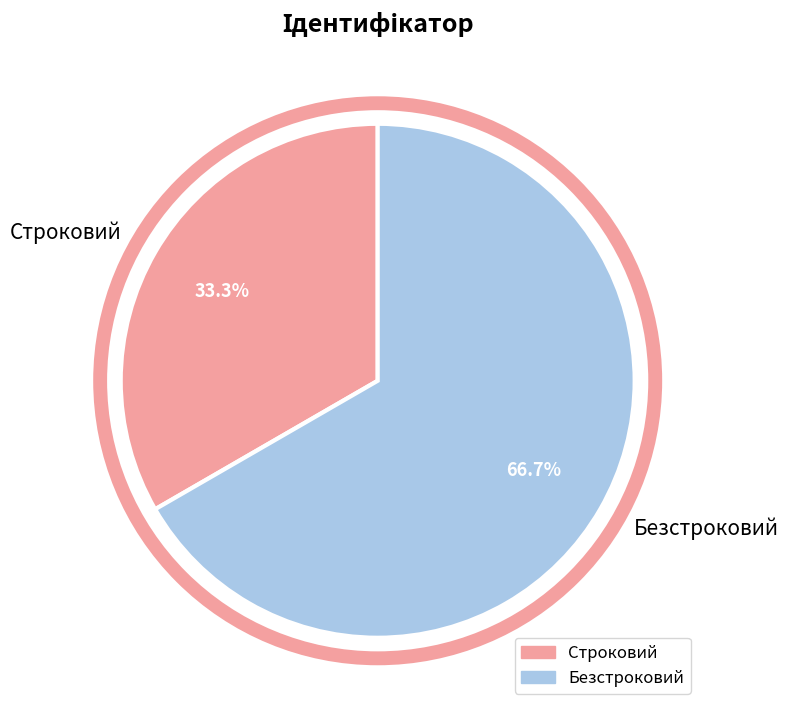

True or false: Строковий accounts for 39% of the total.

False